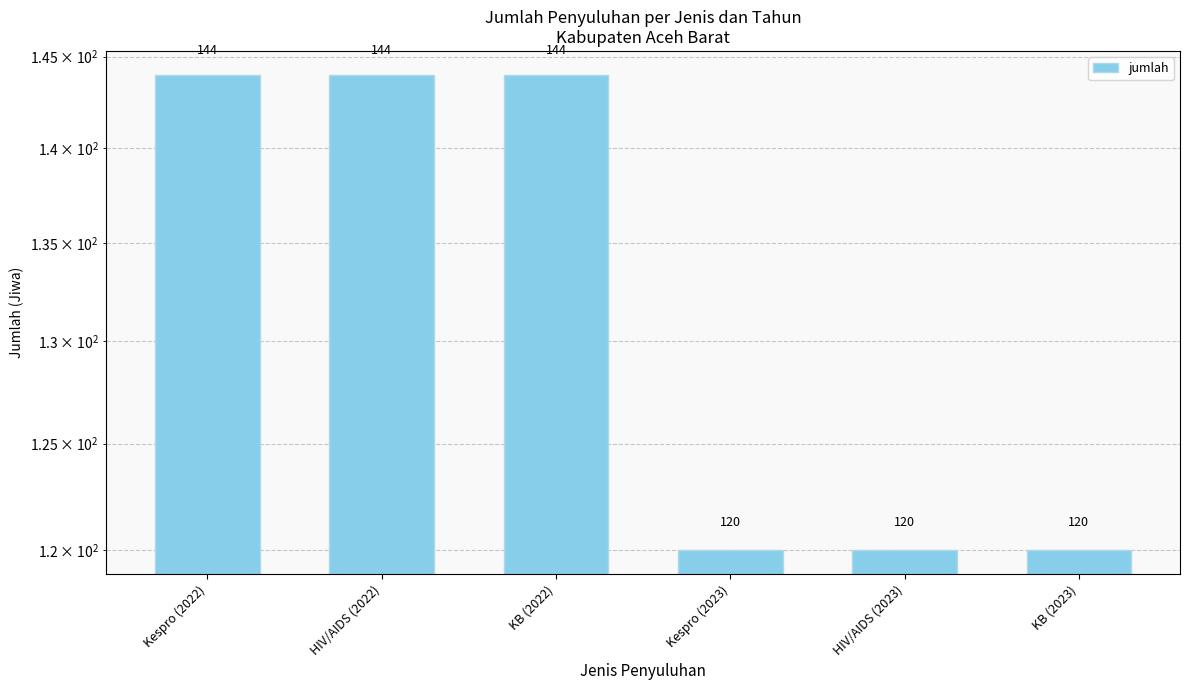

How many data points does each series have?

6